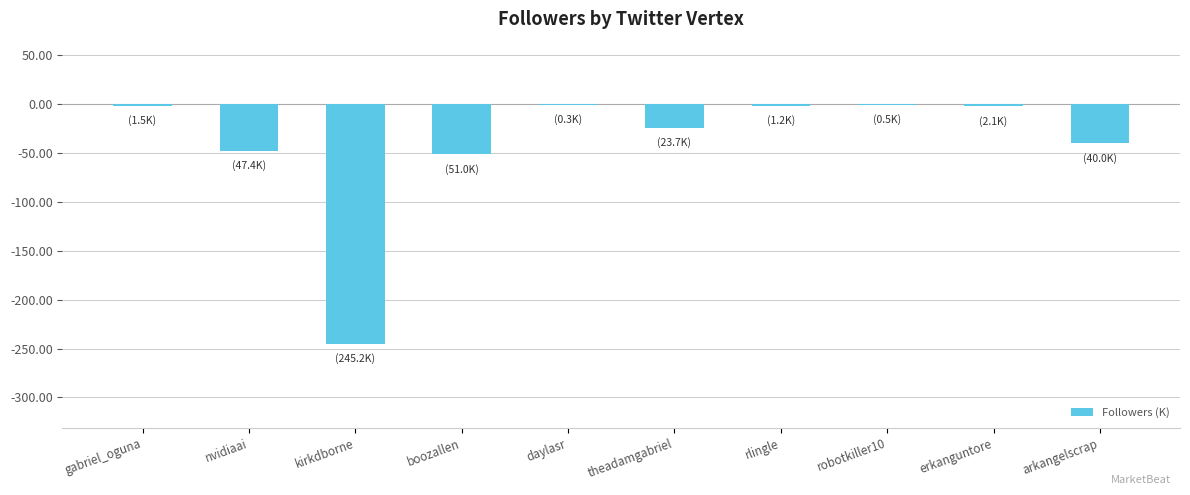

Where does the data first go above -2?

gabriel_oguna